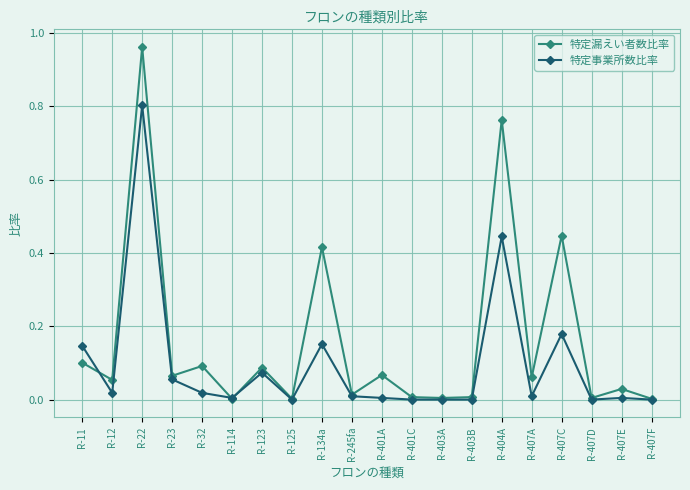

Which series has the widest spread of values?

特定漏えい者数比率